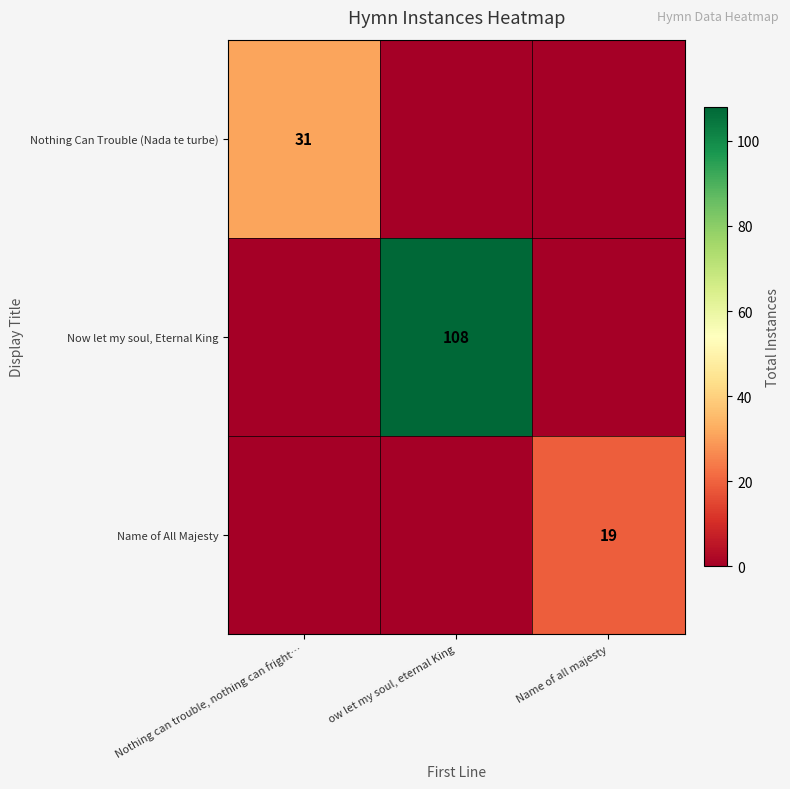

What is the total value across all series at Nothing can trouble, nothing can fright…?

31